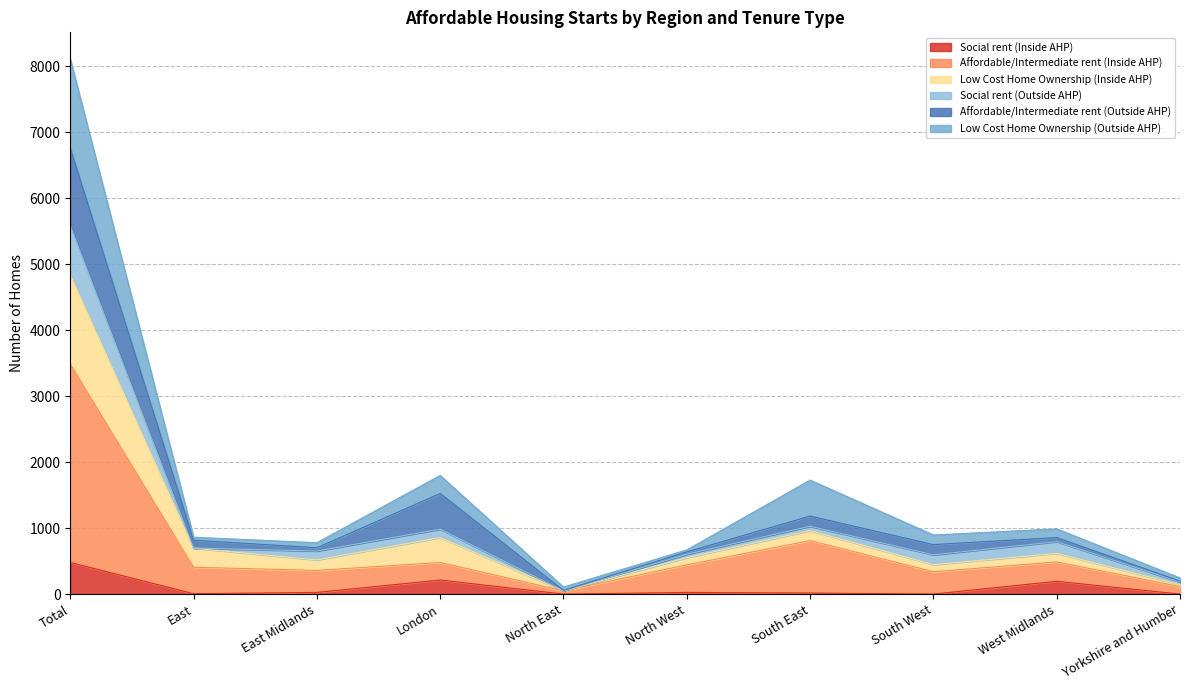

Is it true that Social rent (Inside AHP) equals 0 at North East?

True